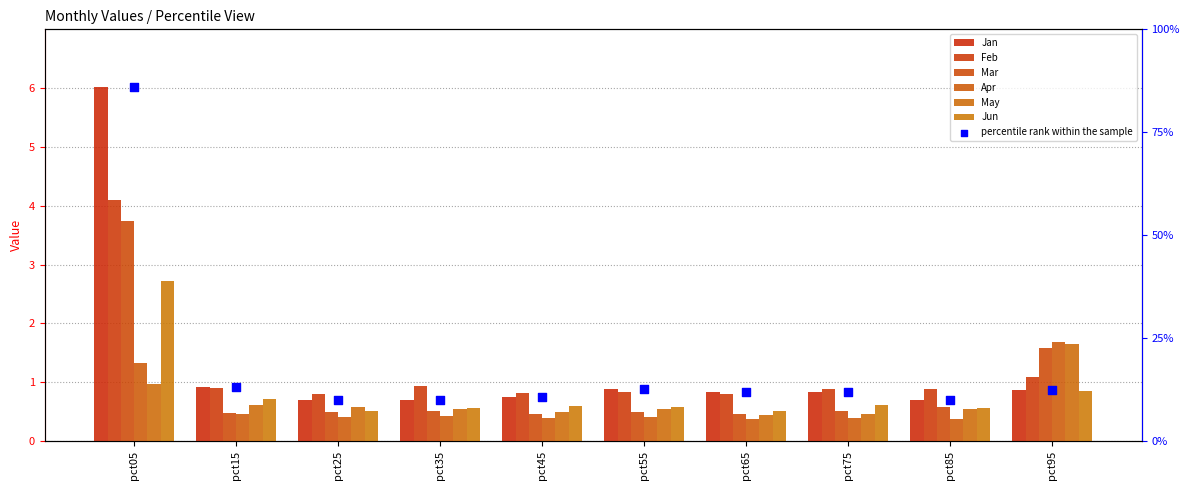

Which series has the widest spread of Y values?

Jan